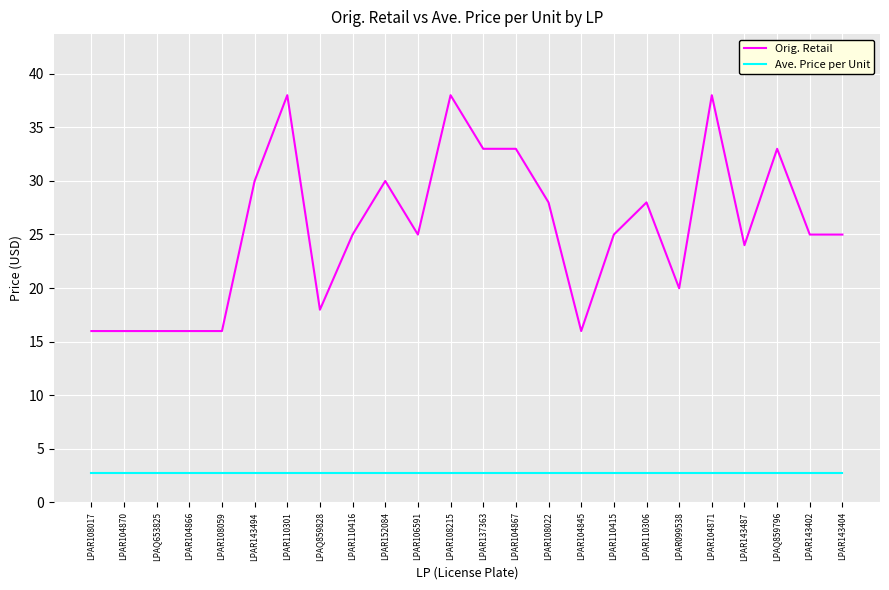

The Orig. Retail series shows 22.0 at LPAR108017. True or false?

False